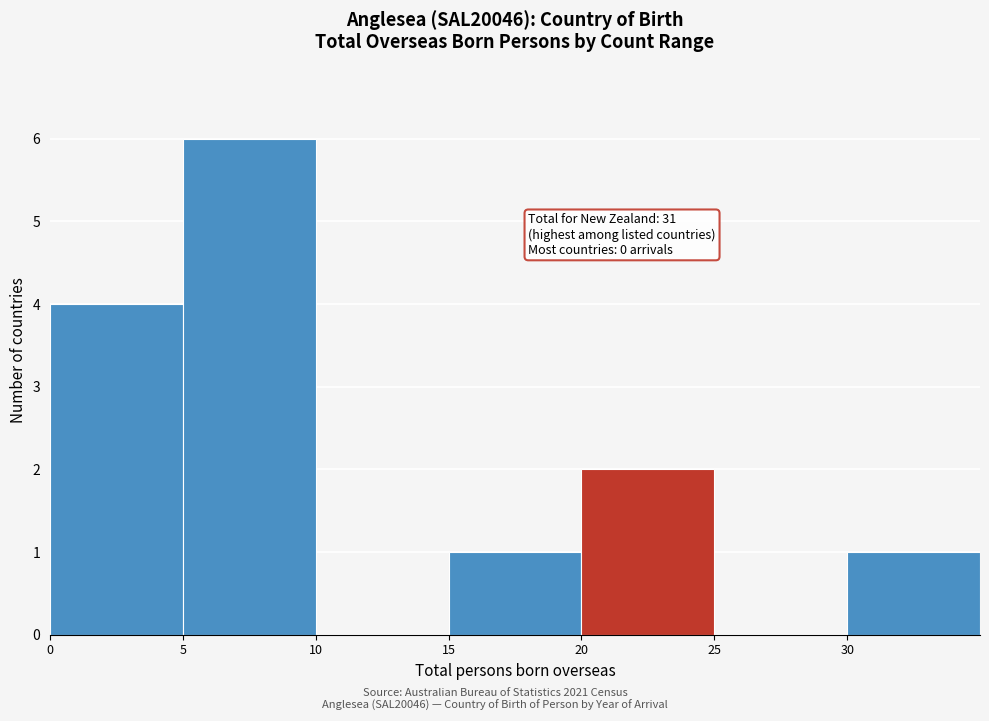

Over which range of the x-axis is the bar tallest?

5 to 10